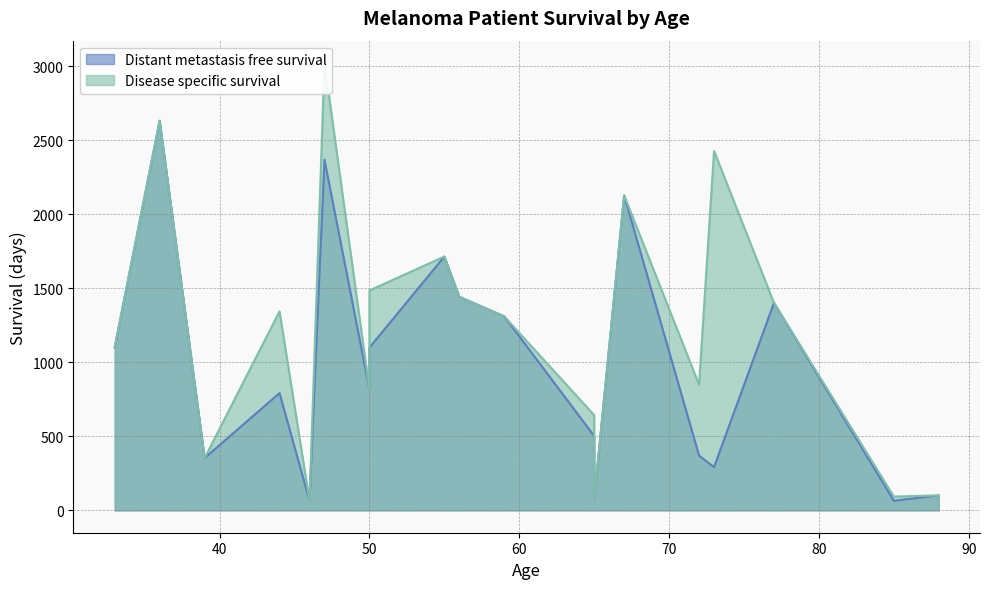

True or false: Disease specific survival and Distant metastasis free survival intersect in this chart.

False